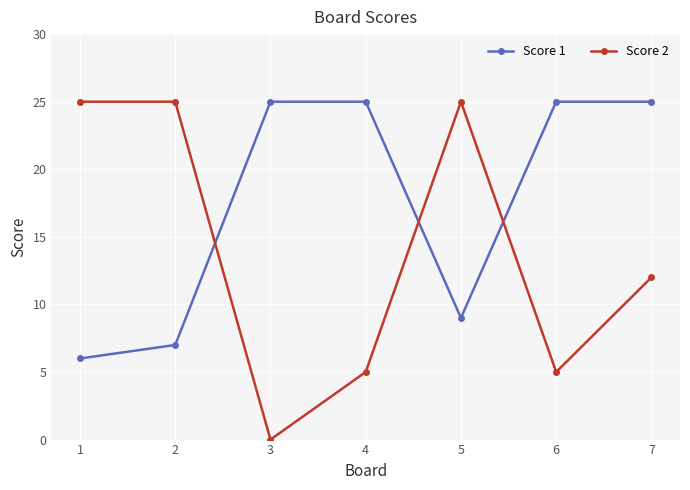

Is it true that Score 1 equals 25 at 4?

True